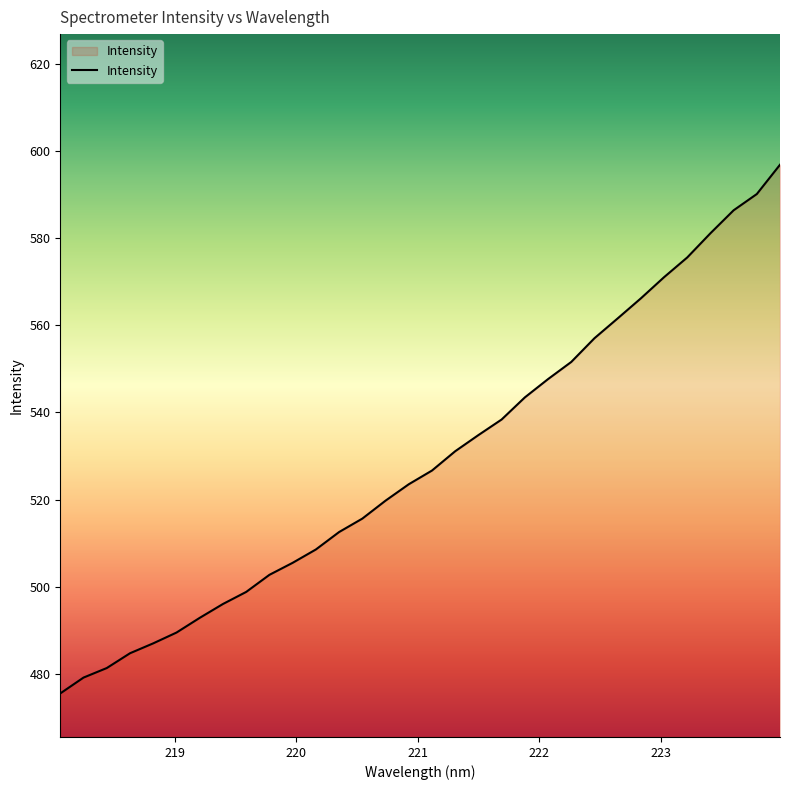

What is the greatest value displayed?

596.9